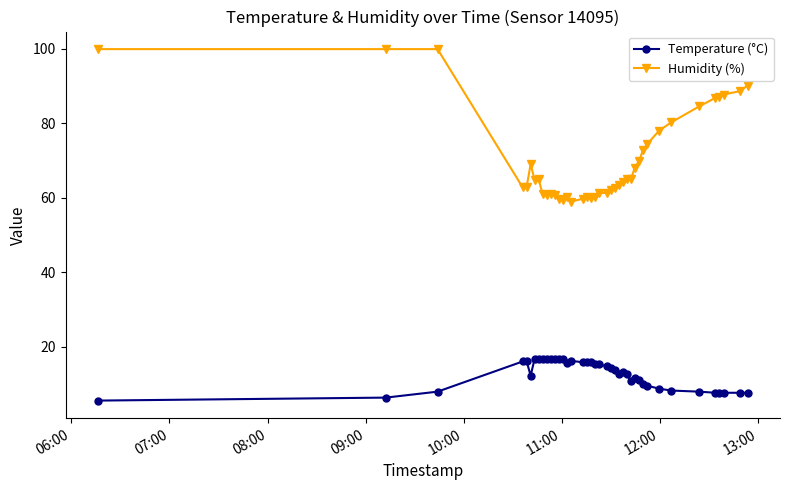

How many series are shown in this chart?

2